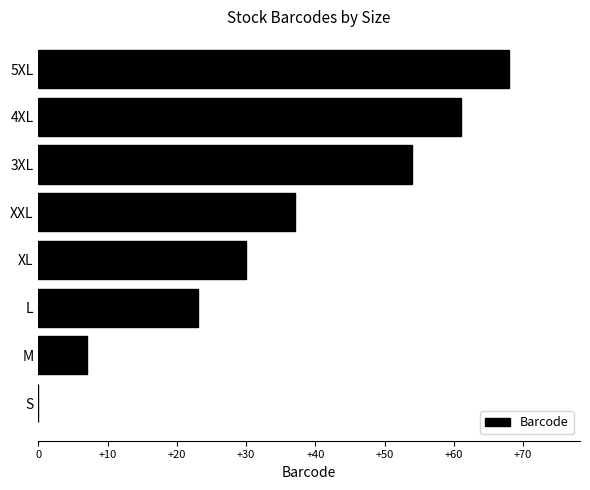

How many values are between 23 and 61?

5